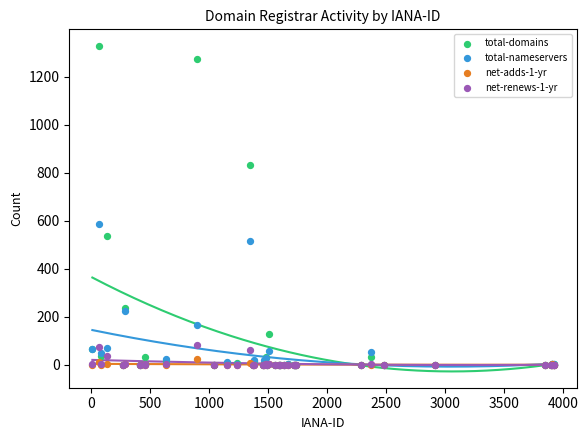

Which series has the widest spread of Y values?

total-domains